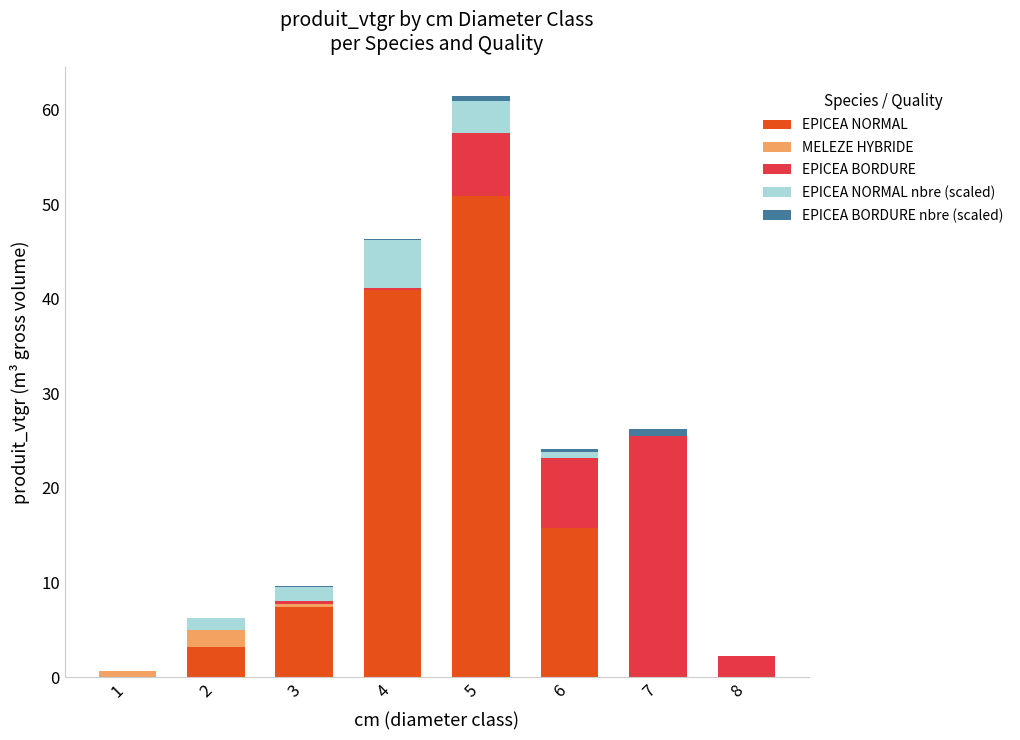

At which category is the sum across all series the highest?

5